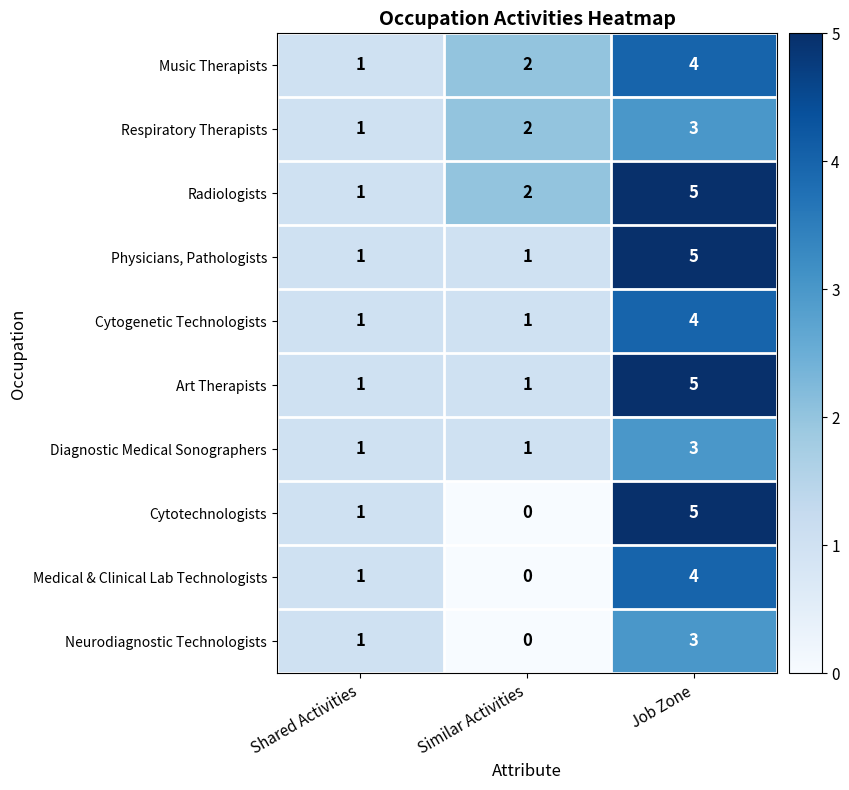

What is the difference between the highest and lowest values at Job Zone?

2